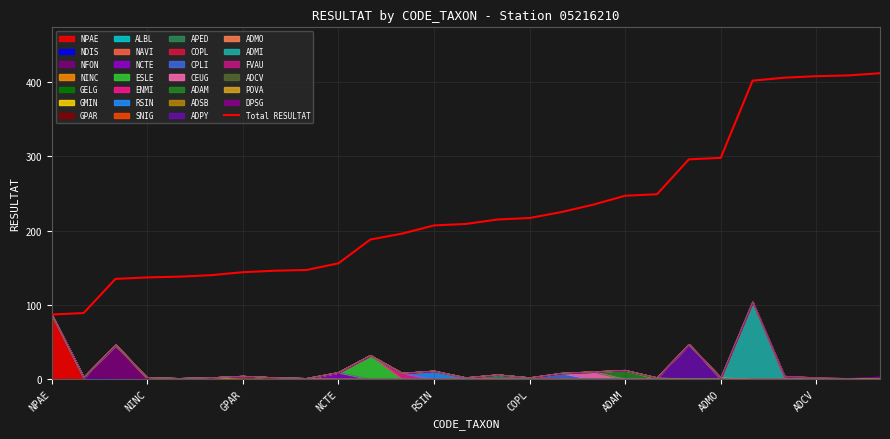

What is the difference between the values at 17 and 12?

28